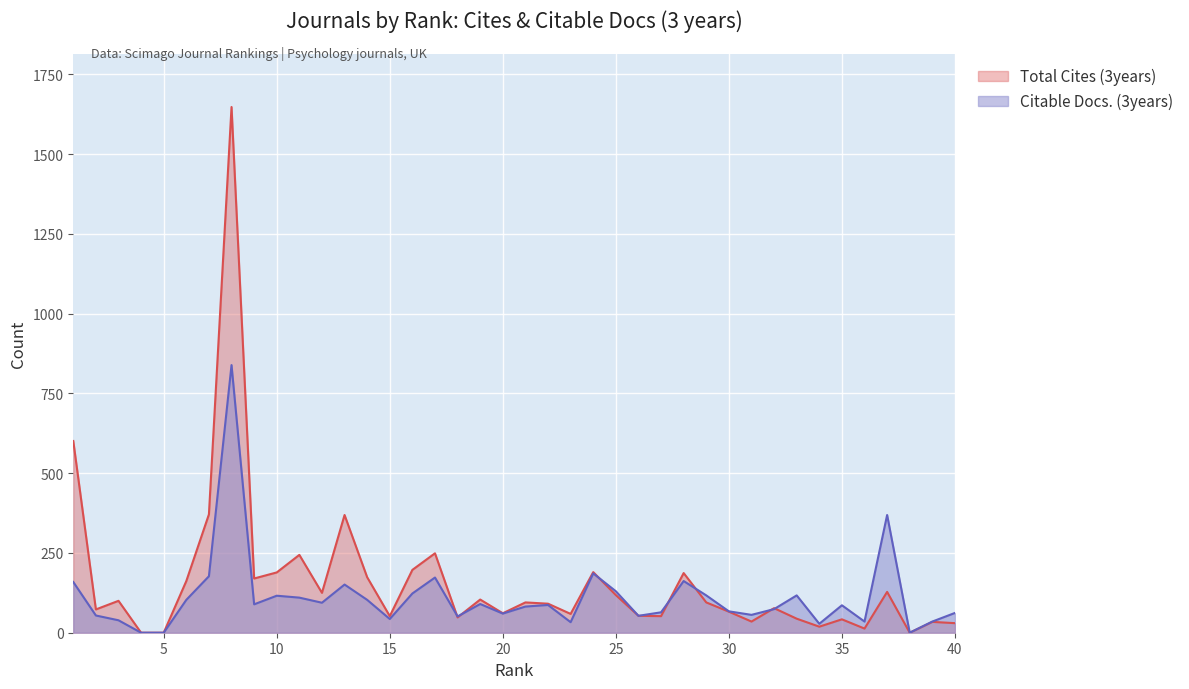

List the series in order of their overall mean, lowest first.

Citable Docs. (3years), Total Cites (3years)